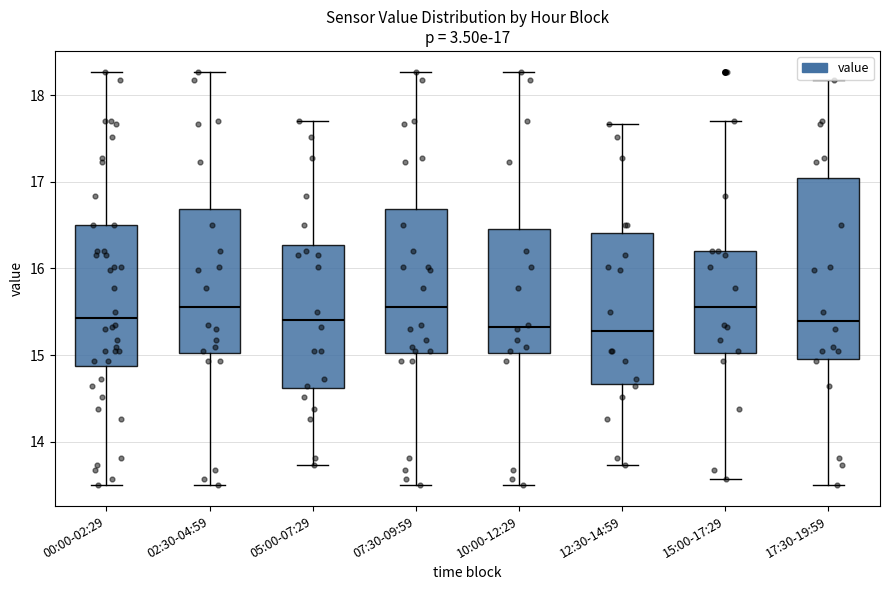

Which box is the tallest, from its lower edge to its upper edge?

17:30-19:59